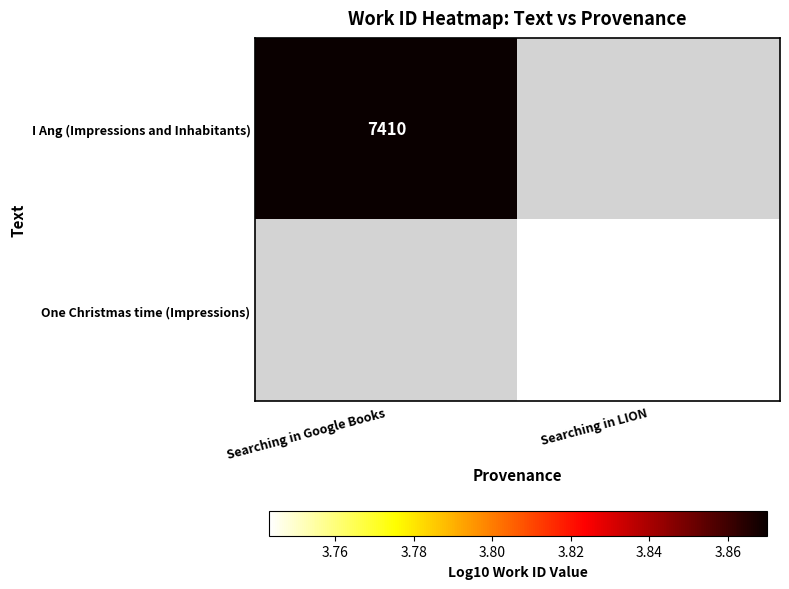

Is the value of I Ang (Impressions and Inhabitants) at Searching in Google Books greater than the value of One Christmas time (Impressions) at Searching in LION?

Yes